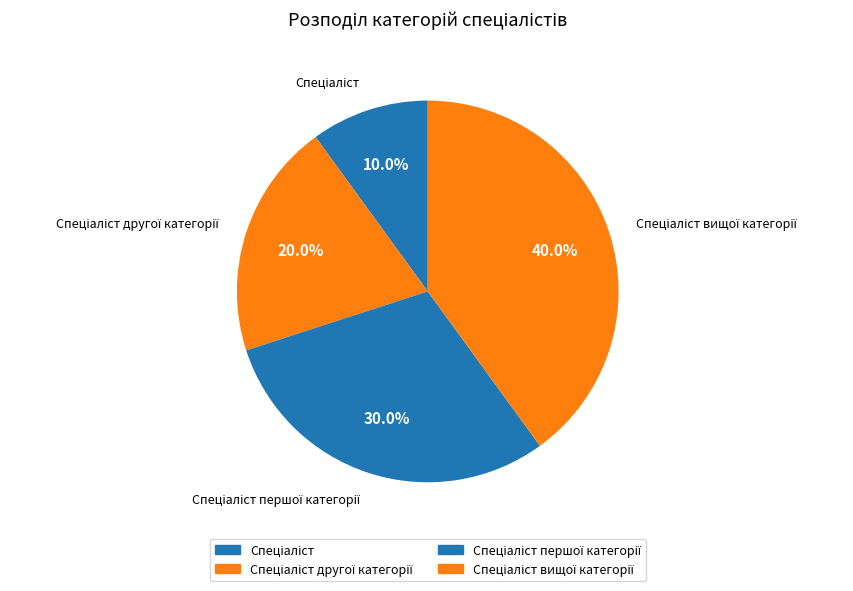

Does any single category account for the majority?

No